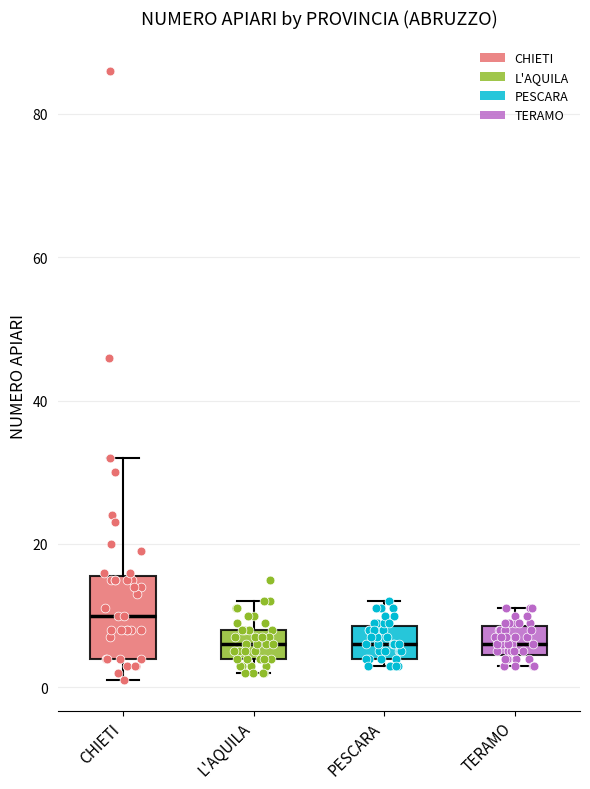

Which box is the tallest, from its lower edge to its upper edge?

CHIETI